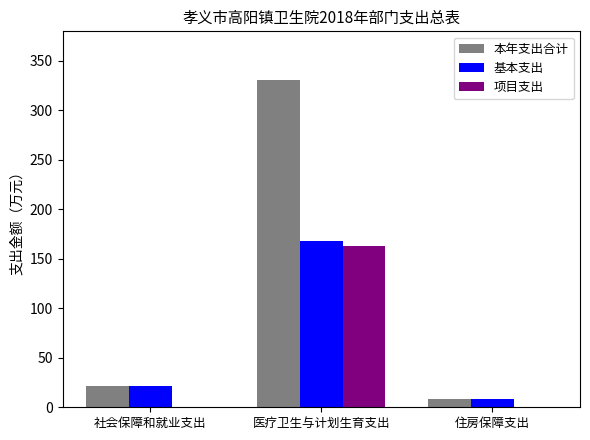

Which label corresponds to the largest value in the chart?

医疗卫生与计划生育支出